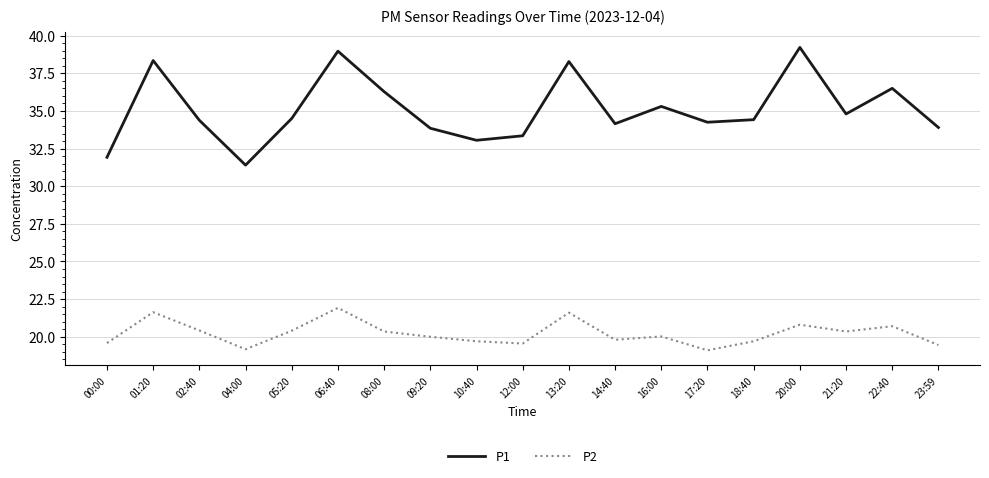

List the series in order of their peak value, lowest first.

P2, P1